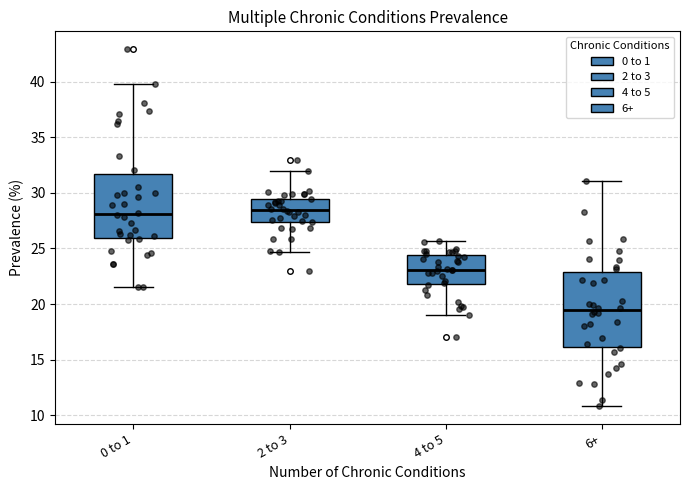

Reading left to right, read every box against the y-axis: the position of its median line, the range the box covers, and the ends of its whiskers. The values are not printed on the chart, so give them approximately, as read against the axis.

0 to 1: median 28.0, box 26.0 to 31.5, whiskers 21.5 to 40.0
2 to 3: median 28.5, box 27.5 to 29.5, whiskers 24.5 to 32.0
4 to 5: median 23.0, box 22.0 to 24.5, whiskers 19.0 to 25.5
6+: median 19.5, box 16.0 to 23.0, whiskers 11.0 to 31.0